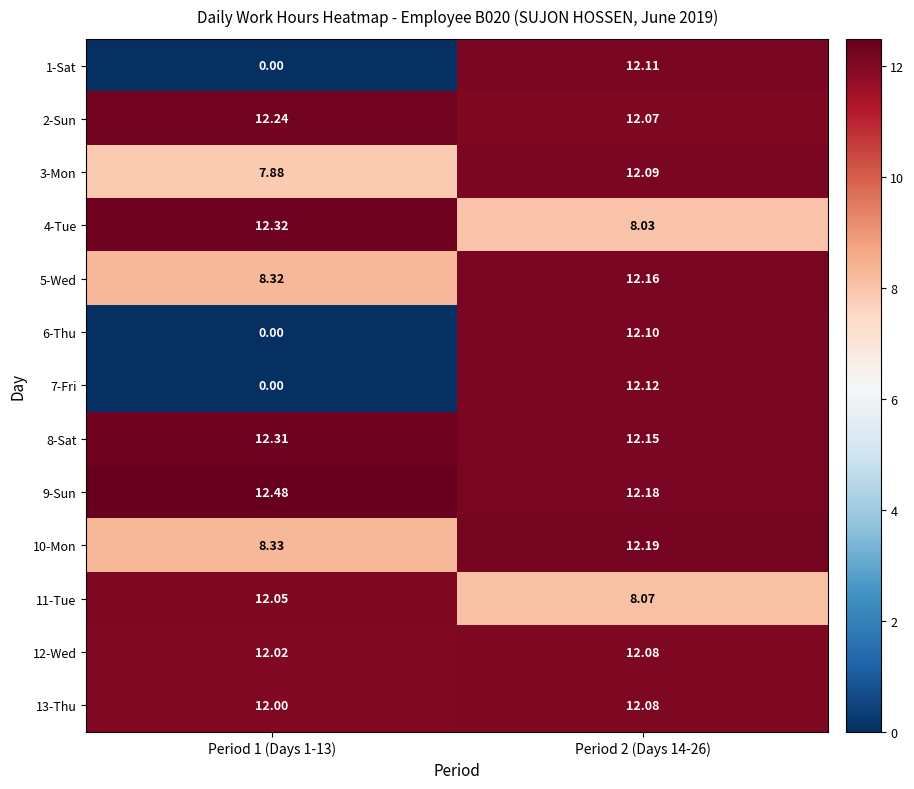

What is the total value across all series at Period 2 (Days 14-26)?

149.4